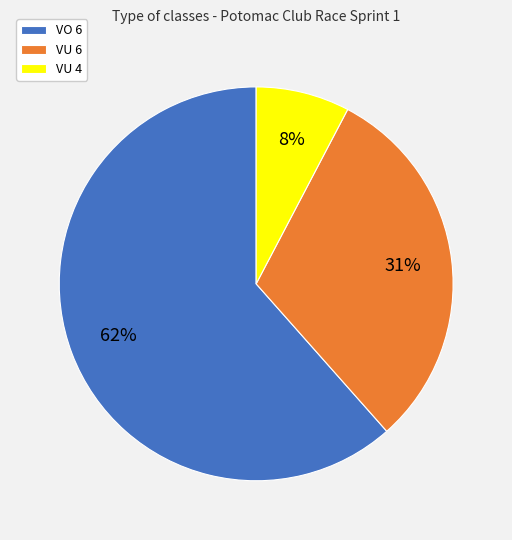

Rank the categories by value from highest to lowest.

VO 6, VU 6, VU 4